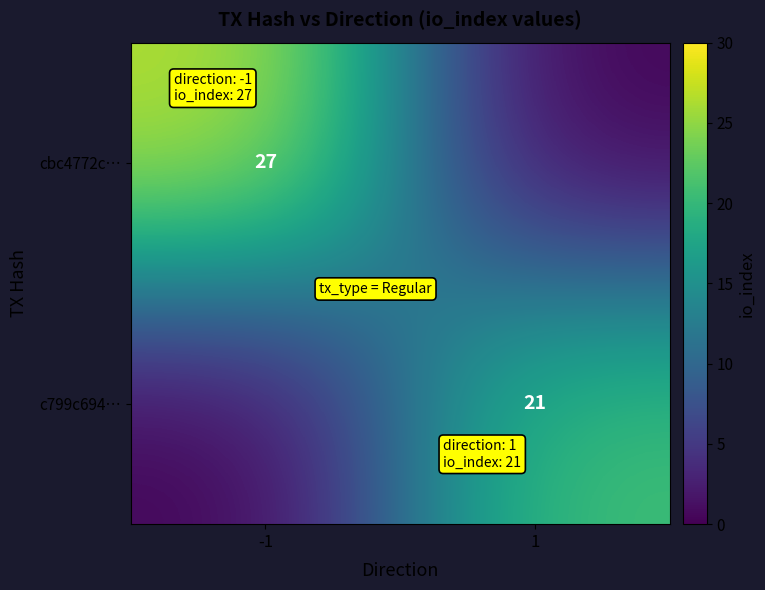

Is the value of c799c694… at 1 greater than the value of cbc4772c… at -1?

No